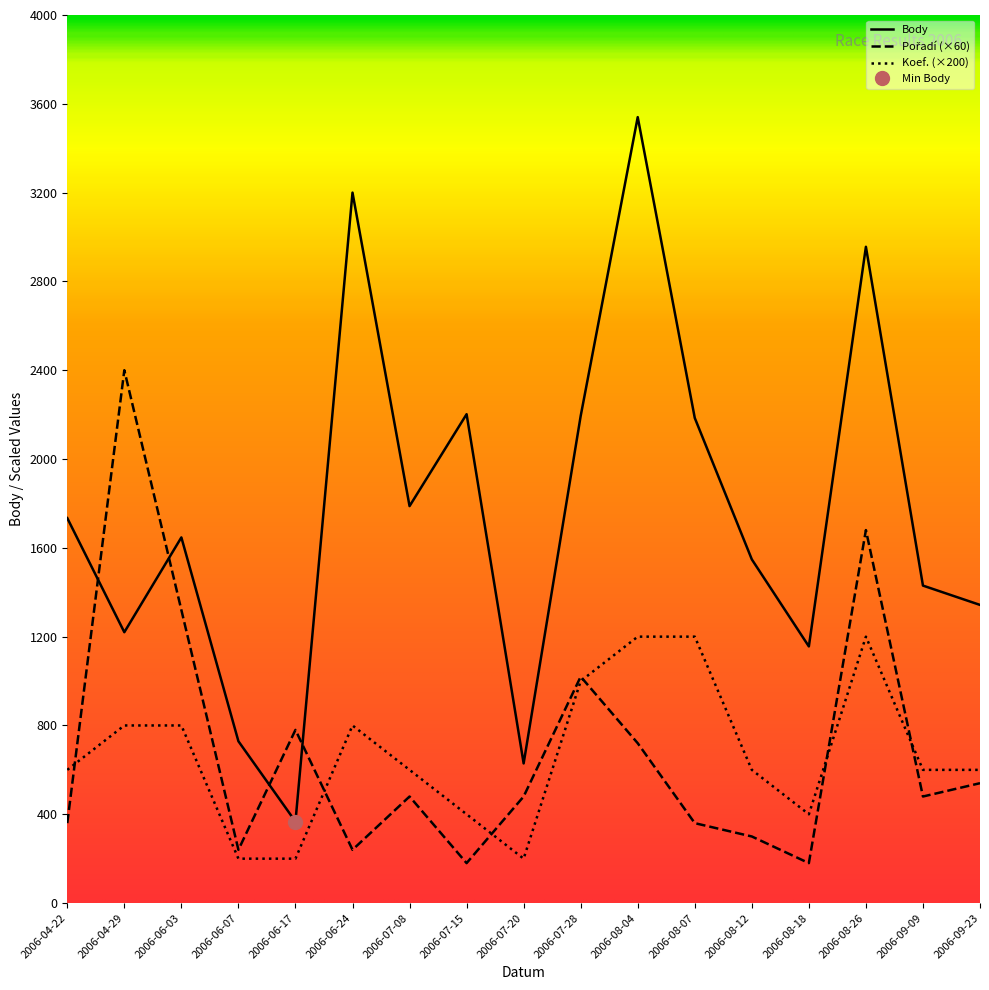

Which series has the largest range (max minus min)?

Body